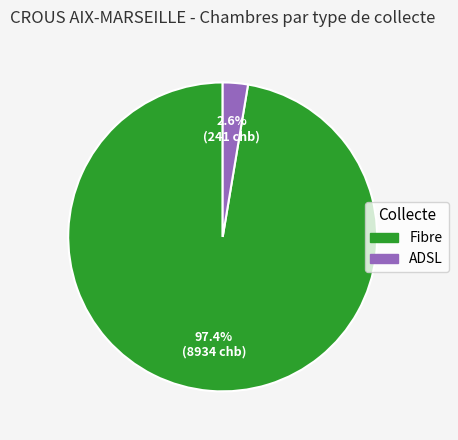

Which category has the smallest portion of the pie?

ADSL